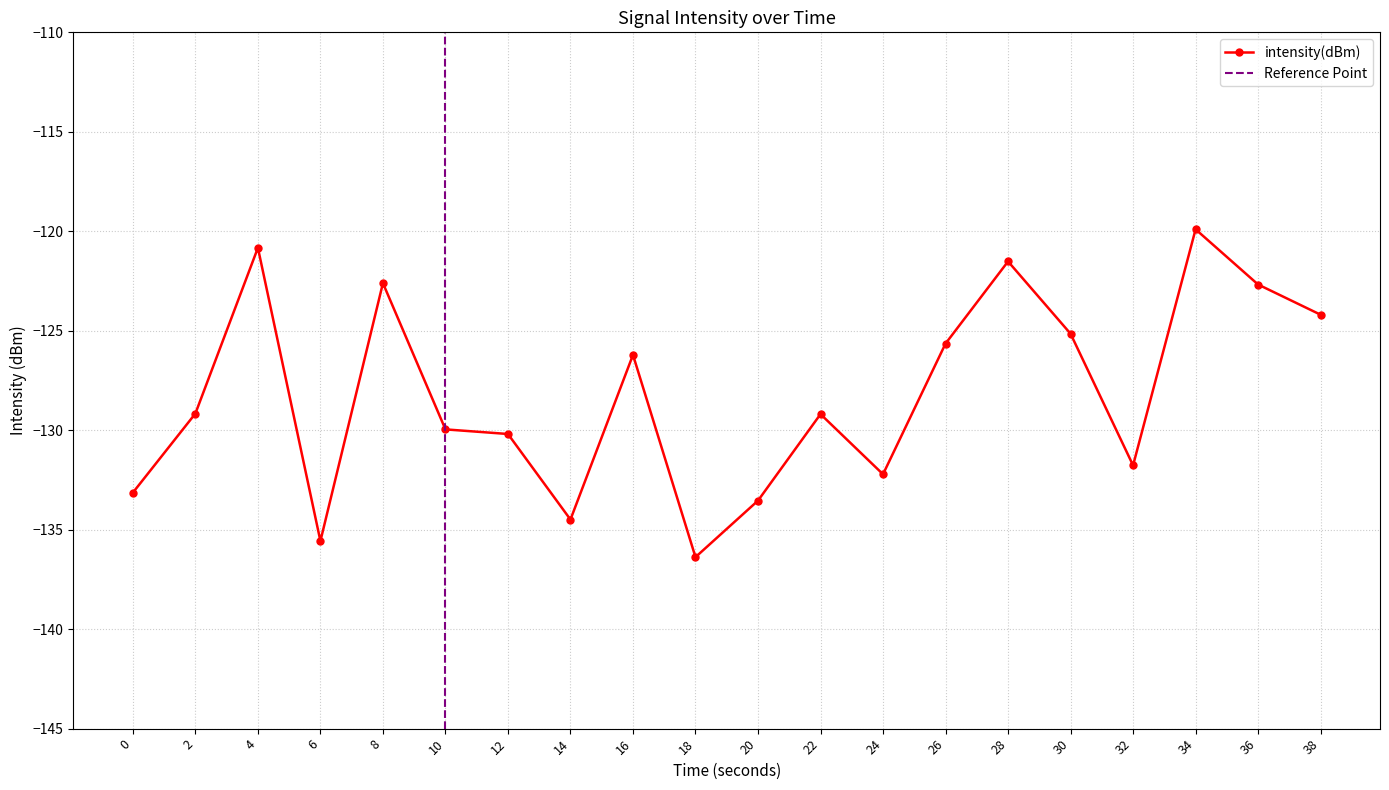

List the labels in order of value, smallest first.

18, 6, 14, 20, 0, 24, 32, 12, 10, 22, 2, 16, 26, 30, 38, 36, 8, 28, 4, 34